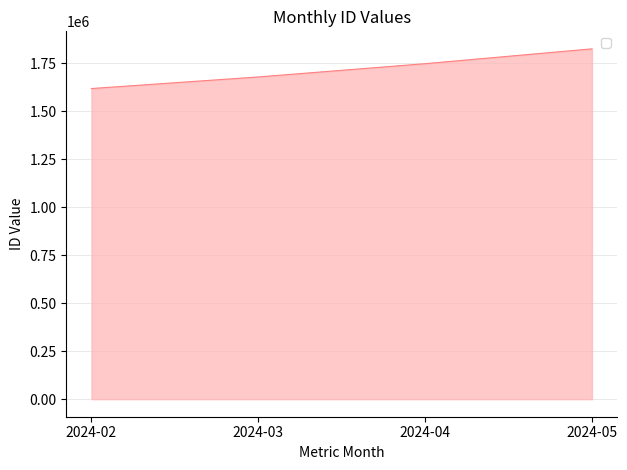

Reading right to left, list all the values displayed in this chart.

2024-05=1826146	2024-04=1748830	2024-03=1679669	2024-02=1619247